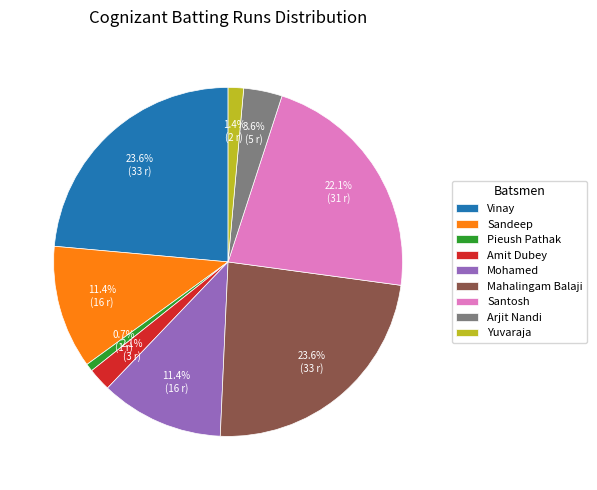

Which slice is the smallest?

Pieush Pathak